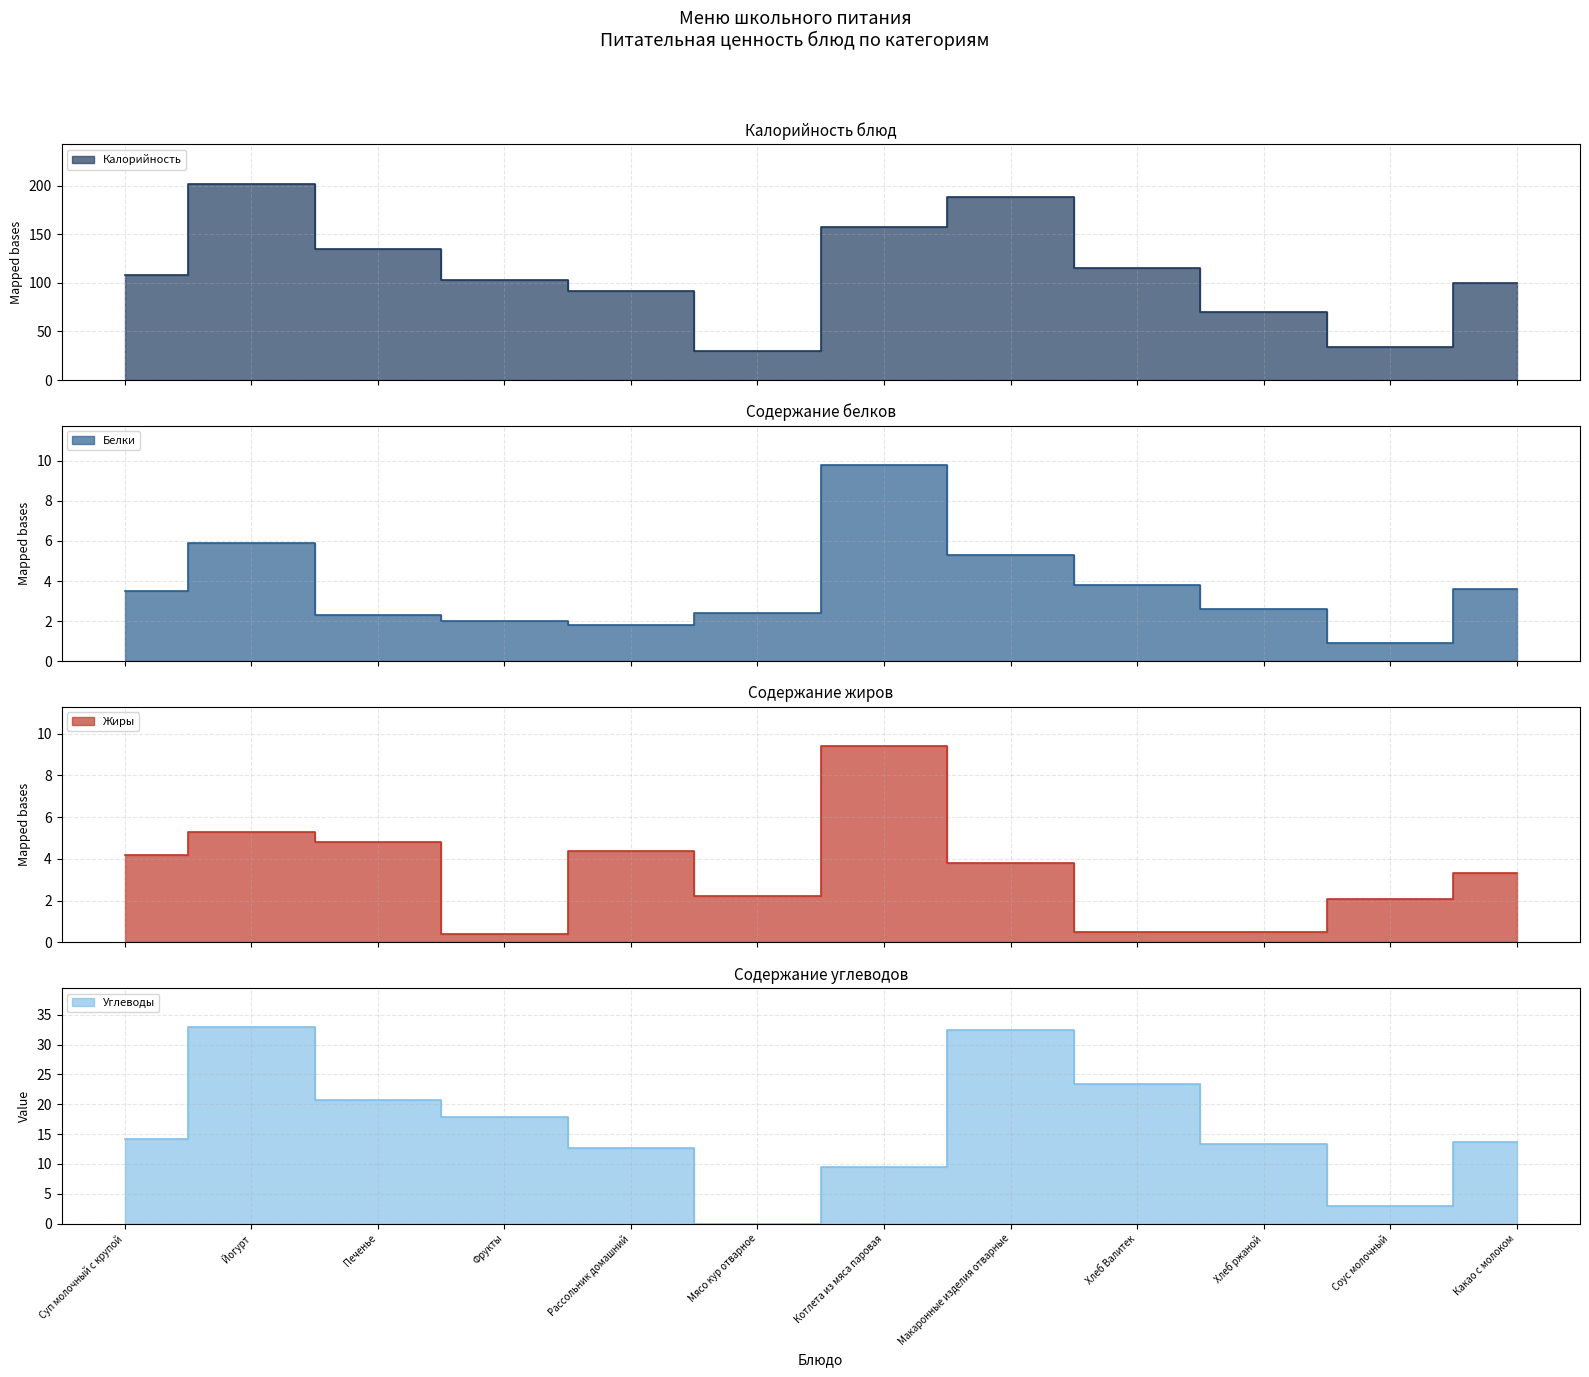

Reading left to right, what are all the values shown in this chart?

Калорийность: Суп молочный с крупой=108.0	Йогурт=202.0	Печенье=135.0	Фрукты=103.0	Рассольник домашний=92.0	Мясо кур отварное=30.0	Котлета из мяса паровая=157.0	Макаронные изделия отварные=188.0	Хлеб Валитек=115.0	Хлеб ржаной=70.0	Соус молочный=34.0	Какао с молоком=100.0
Белки: Суп молочный с крупой=3.5	Йогурт=5.9	Печенье=2.3	Фрукты=2.0	Рассольник домашний=1.8	Мясо кур отварное=2.4	Котлета из мяса паровая=9.8	Макаронные изделия отварные=5.3	Хлеб Валитек=3.8	Хлеб ржаной=2.6	Соус молочный=0.9	Какао с молоком=3.6
Жиры: Суп молочный с крупой=4.2	Йогурт=5.3	Печенье=4.8	Фрукты=0.4	Рассольник домашний=4.4	Мясо кур отварное=2.2	Котлета из мяса паровая=9.4	Макаронные изделия отварные=3.8	Хлеб Валитек=0.5	Хлеб ржаной=0.5	Соус молочный=2.1	Какао с молоком=3.3
Углеводы: Суп молочный с крупой=14.2	Йогурт=32.9	Печенье=20.7	Фрукты=17.8	Рассольник домашний=12.6	Мясо кур отварное=0.0	Котлета из мяса паровая=9.5	Макаронные изделия отварные=32.4	Хлеб Валитек=23.4	Хлеб ржаной=13.4	Соус молочный=2.9	Какао с молоком=13.7